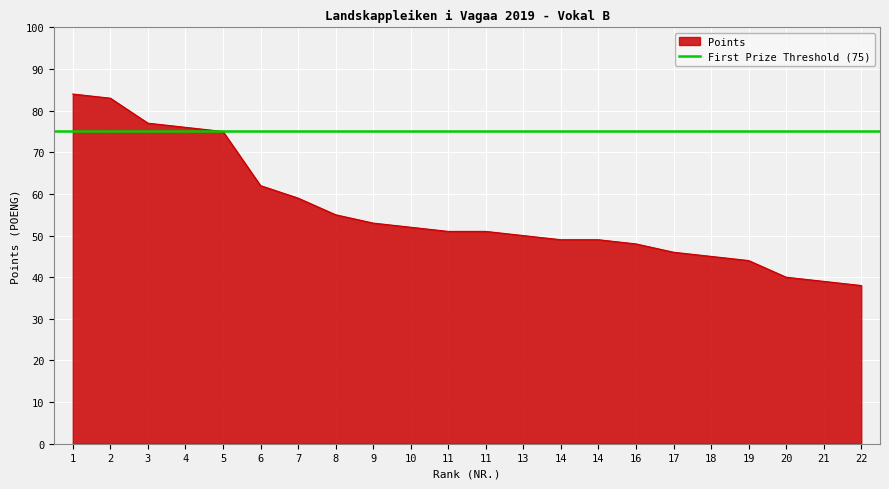

Does the chart display data point markers on the line(s)?

No